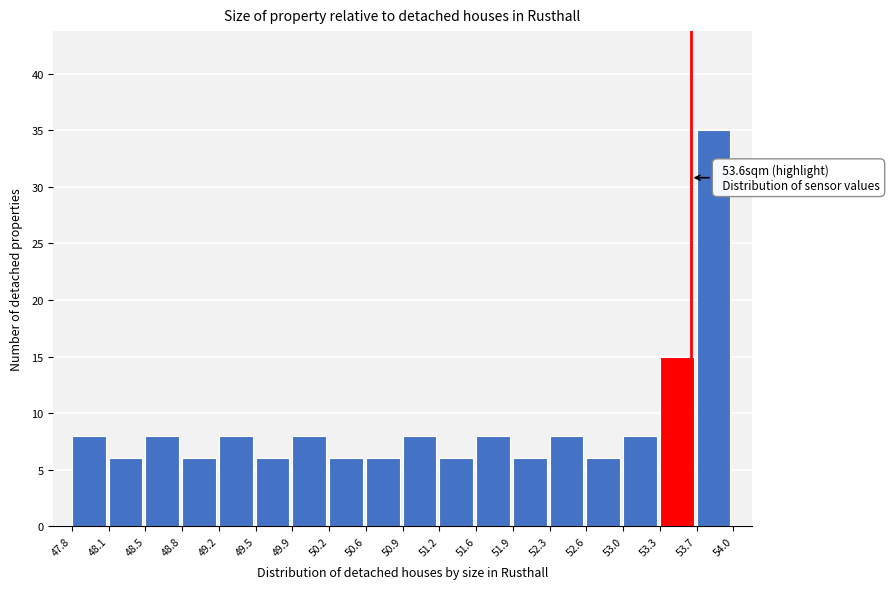

Which range on the x-axis has the tallest bar?

53.7 to 54.0